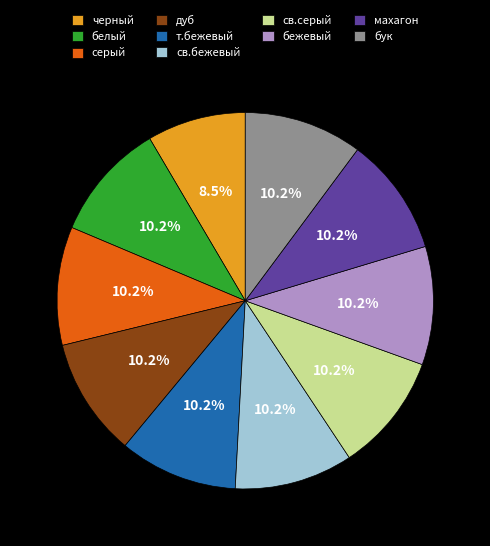

Count the number of slices in the pie.

10